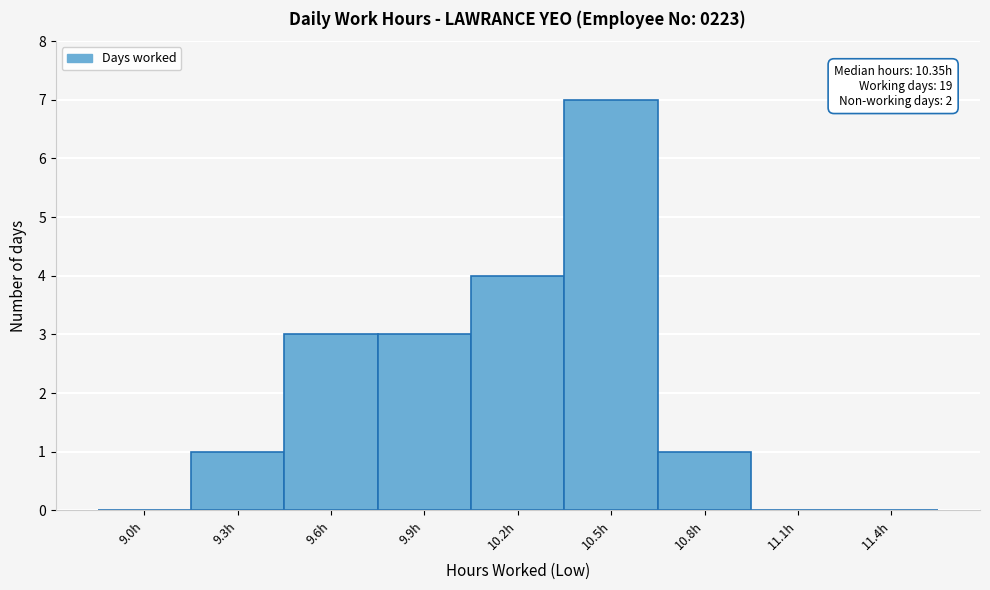

Reading left to right, list all the values displayed in this chart.

9.0h=0	9.3h=1	9.6h=3	9.9h=3	10.2h=4	10.5h=7	10.8h=1	11.1h=0	11.4h=0